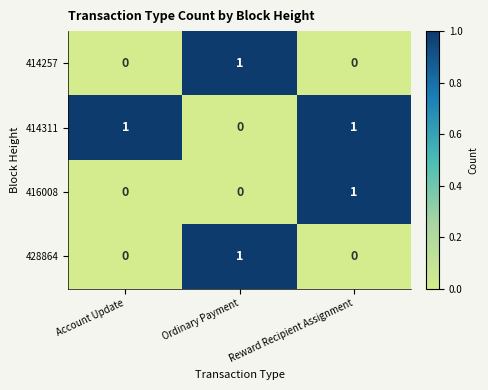

The 416008 series shows -1 at Ordinary Payment. True or false?

False